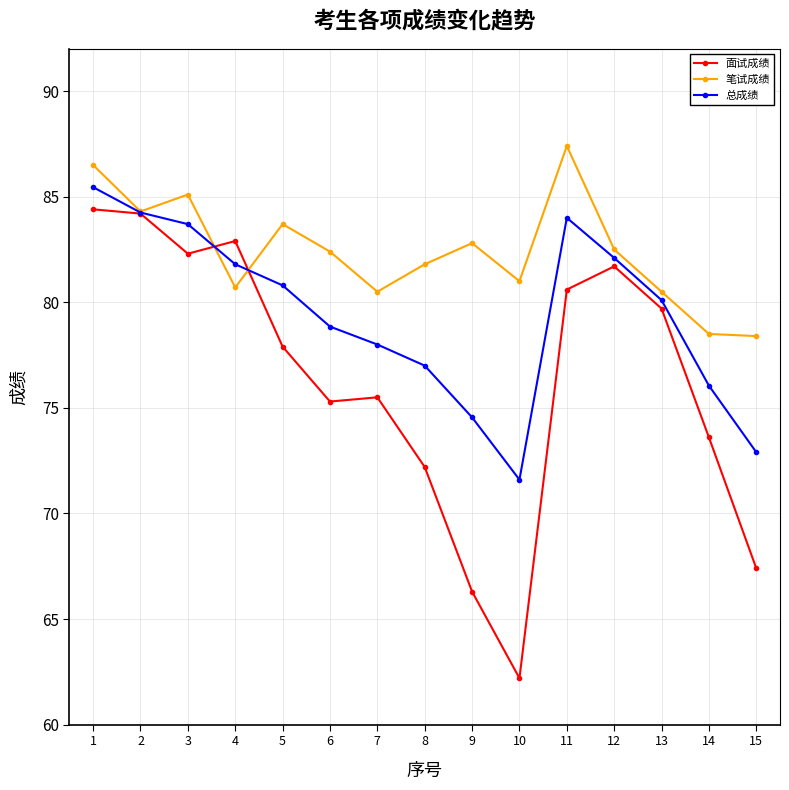

What is the approximate value of 面试成绩 at 7?

75.5